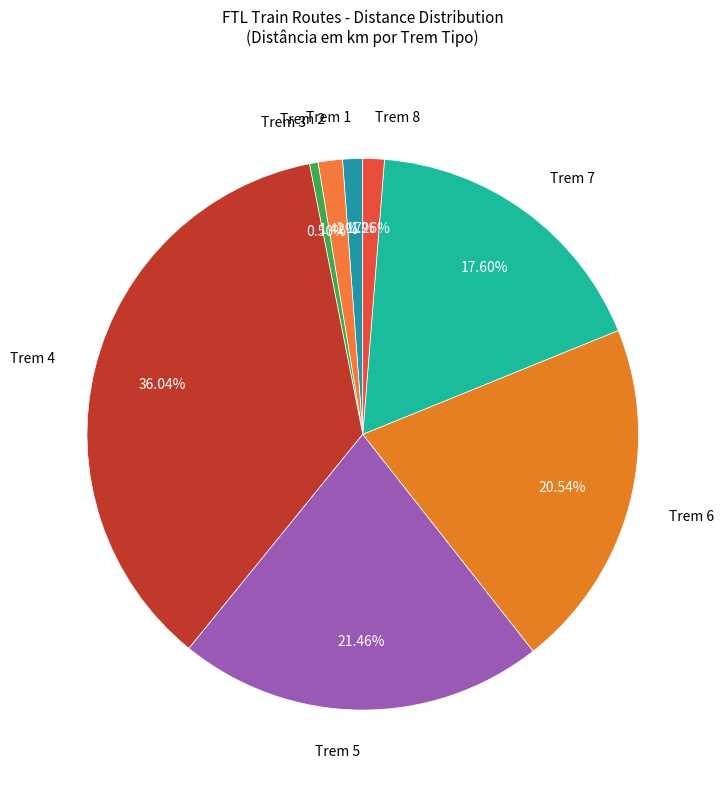

Count the number of slices in the pie.

8